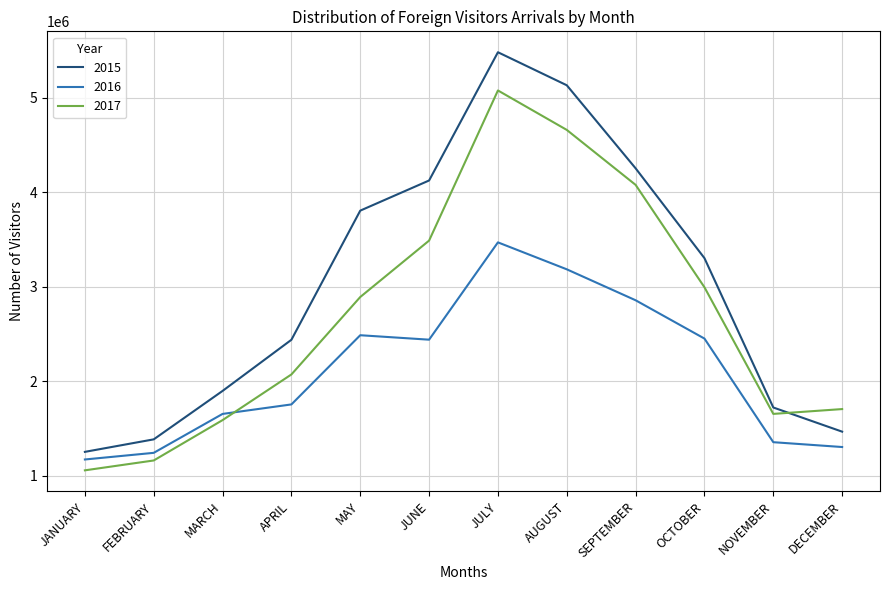

At which category is the sum across all series the highest?

JULY